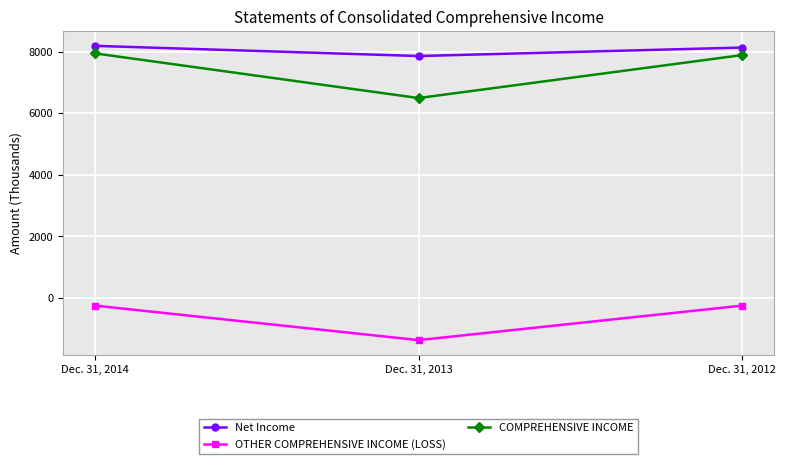

Is this an area chart (filled region under the line)?

No